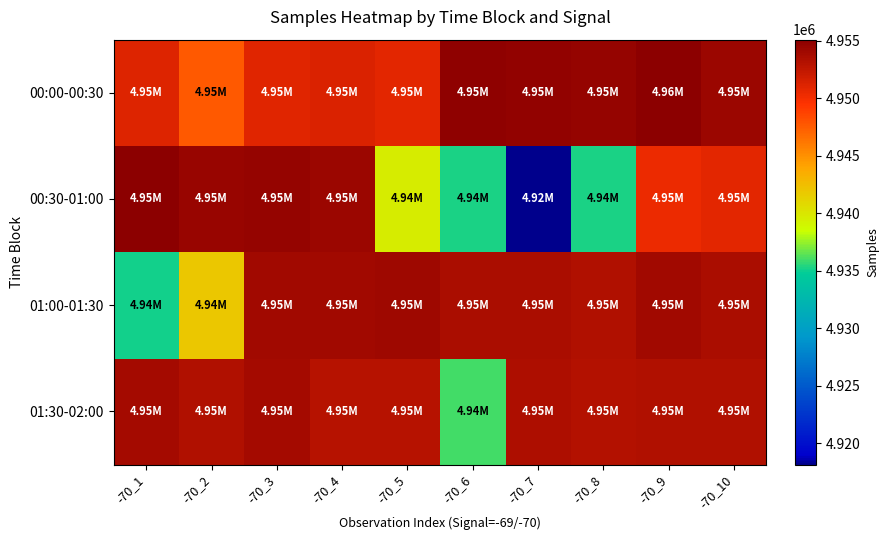

List the series in order of their peak value, highest first.

00:00-00:30, 00:30-01:00, 01:00-01:30, 01:30-02:00